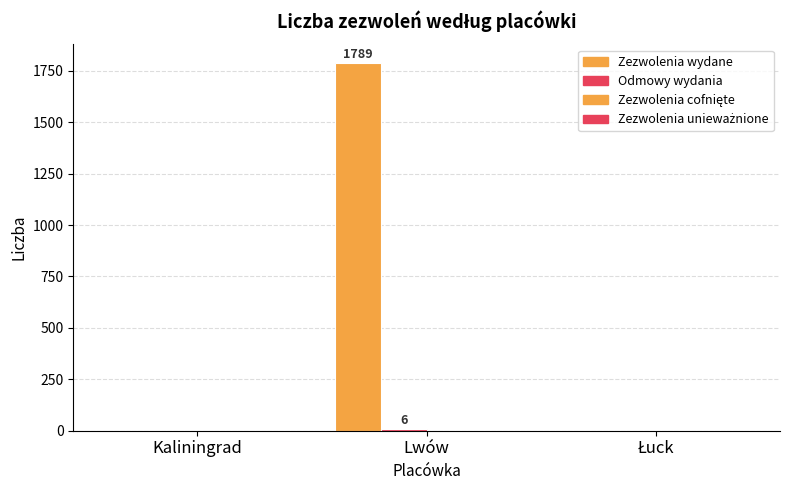

At Kaliningrad, list the series in order from largest to smallest.

Zezwolenia wydane, Odmowy wydania, Zezwolenia cofnięte, Zezwolenia unieważnione